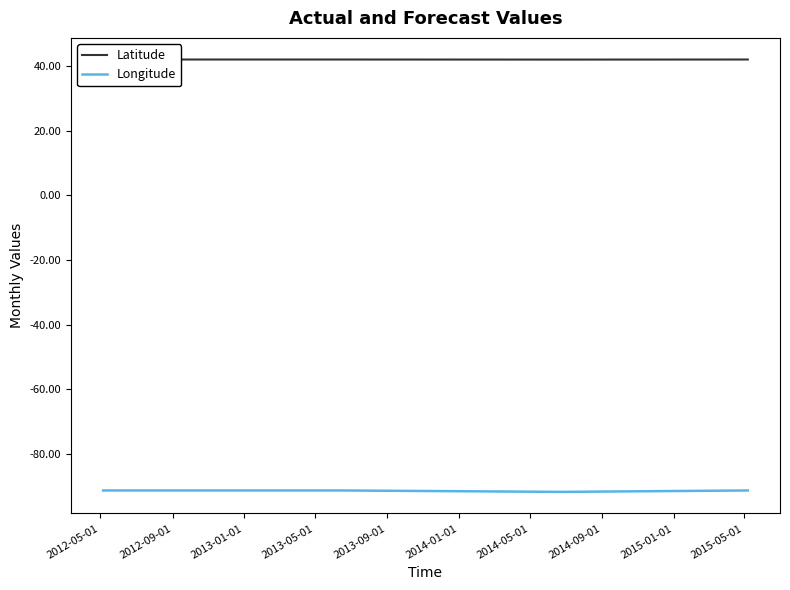

In Longitude, how many points are lower than both neighbors (excluding endpoints)?

1